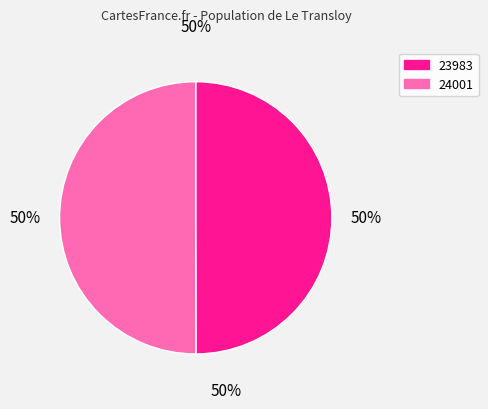

How many segments does this pie chart have?

2